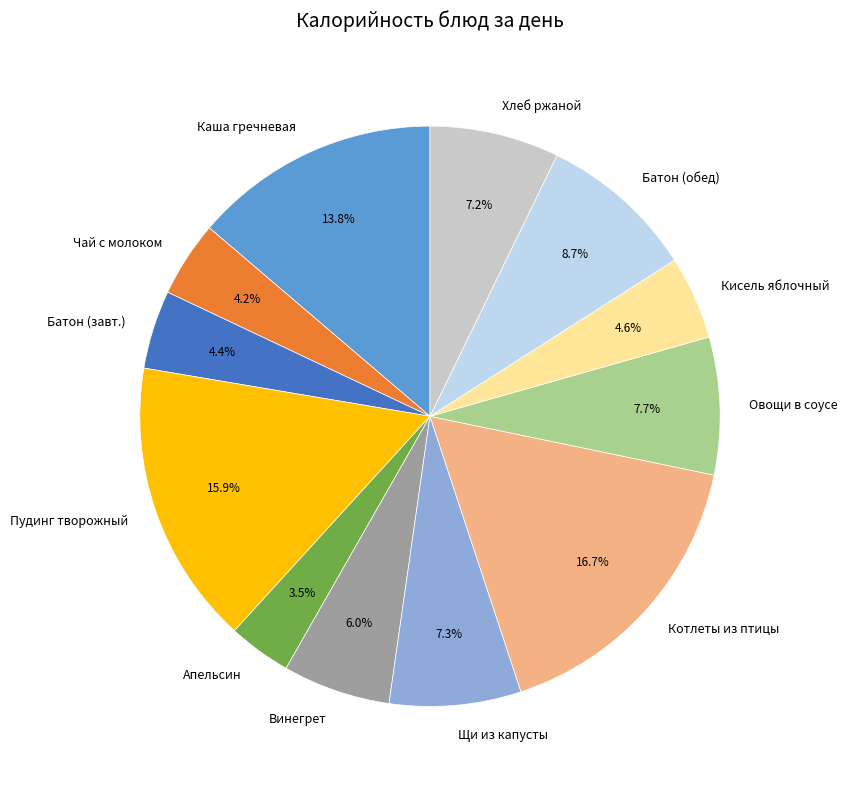

What percentage is NOT represented by Котлеты из птицы?

83.3%